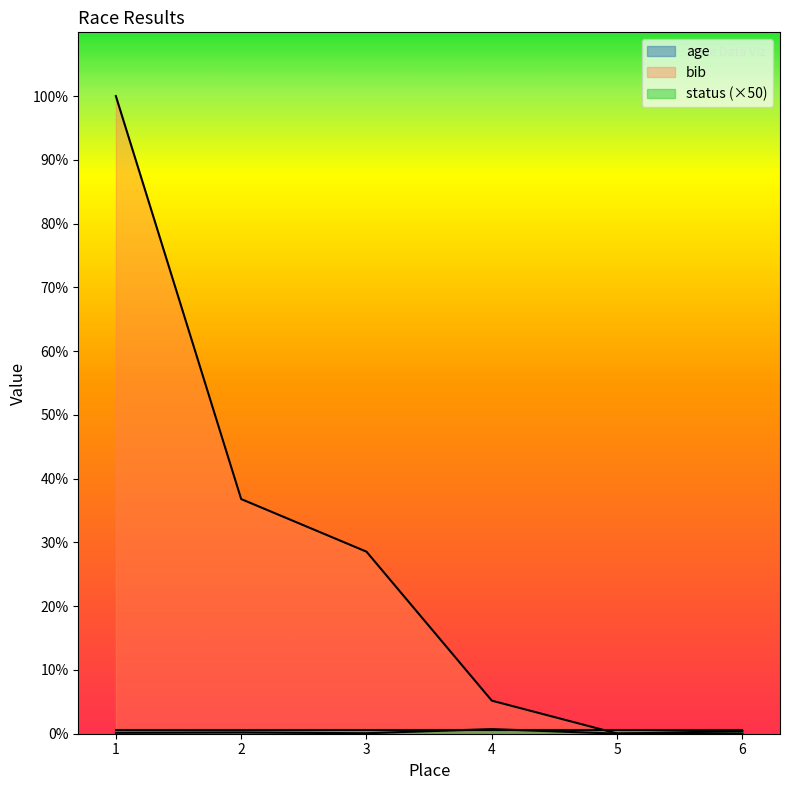

True or false: bib has a value of 801 at 4.

False